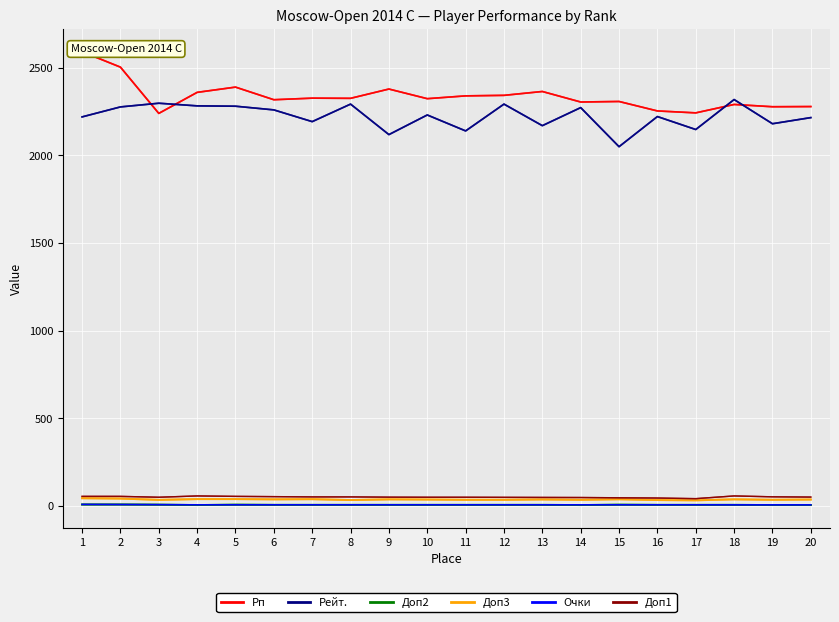

Is it true that Рейт. equals 2890.4 at 20?

False